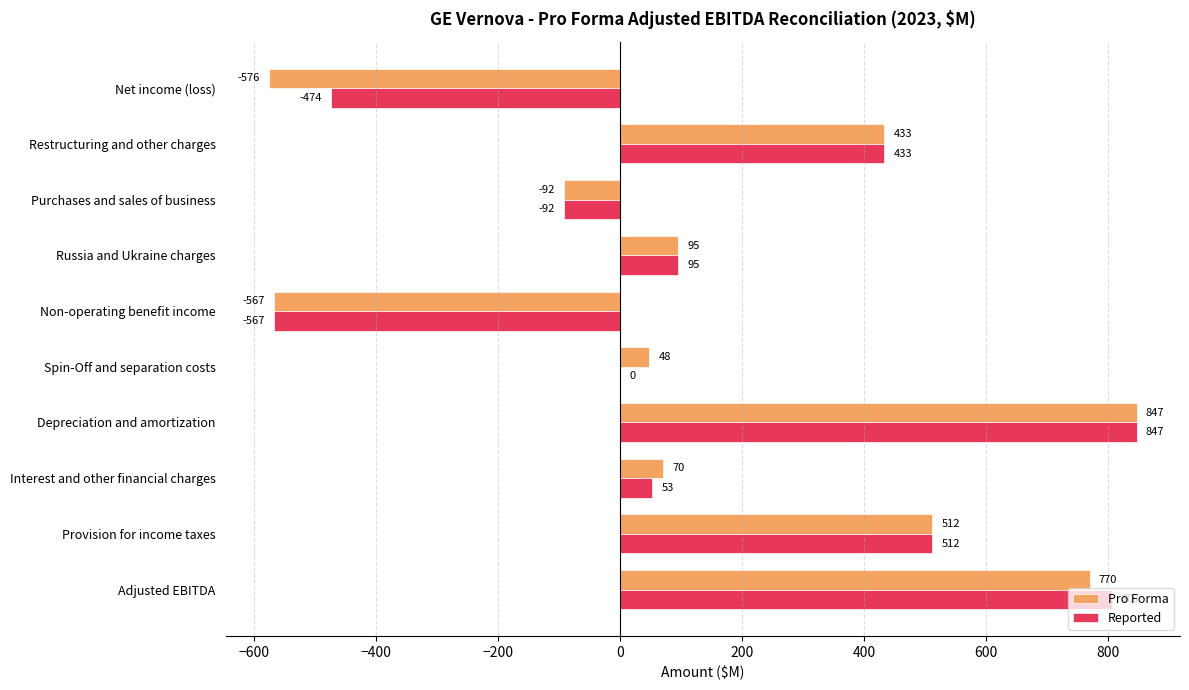

At which label does Pro Forma reach its peak?

Depreciation and amortization